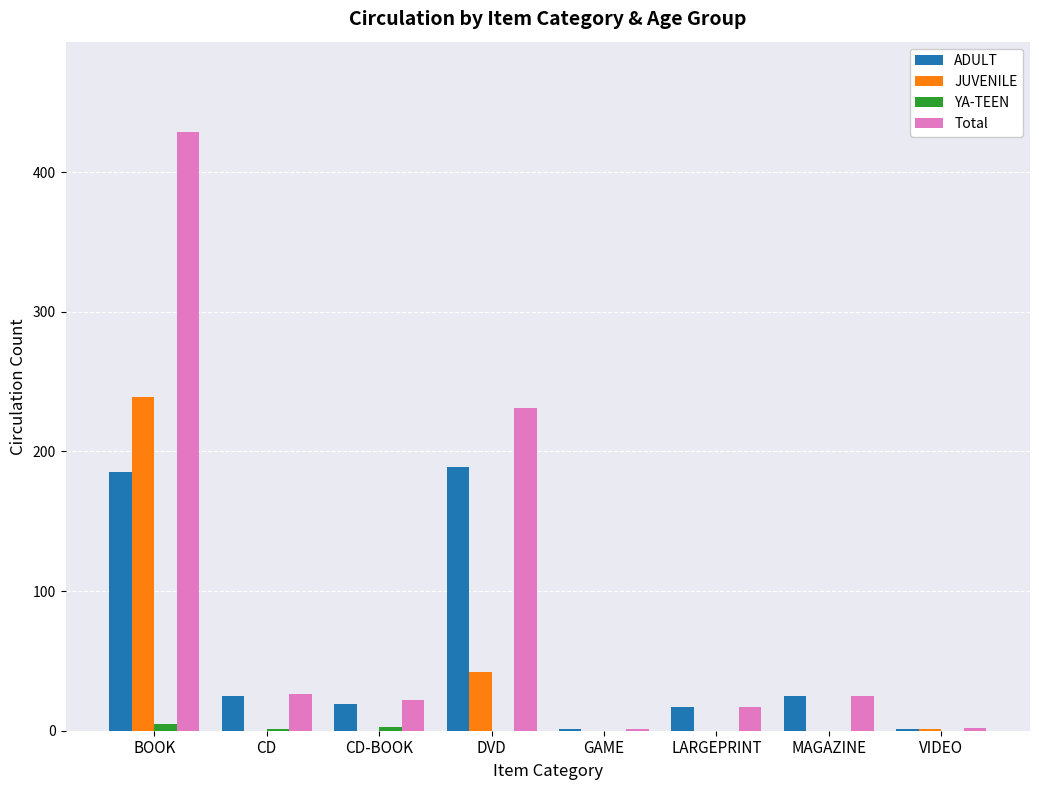

How many data points does each series have?

8